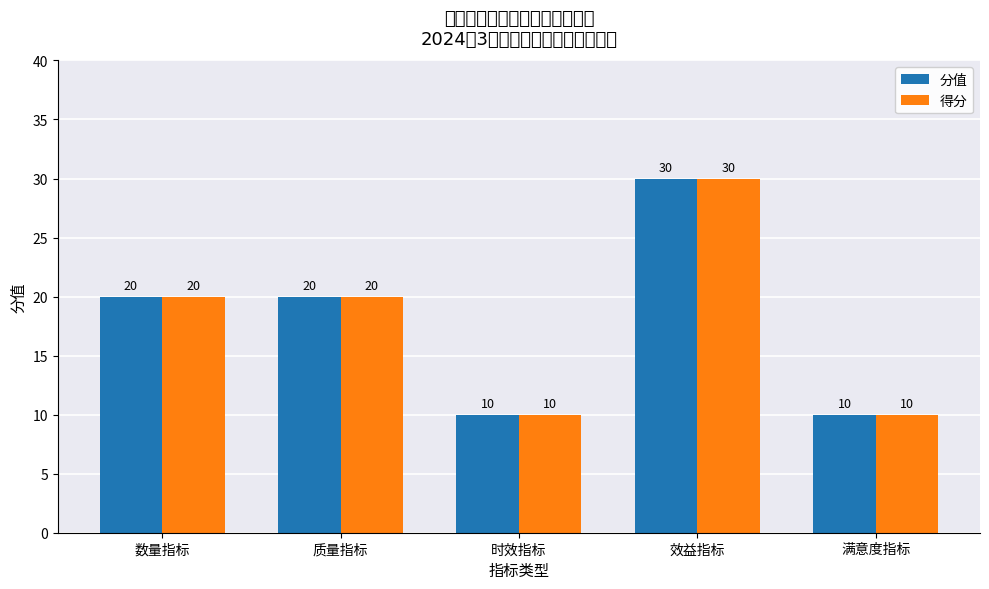

What are all the series names shown in the legend?

分值, 得分